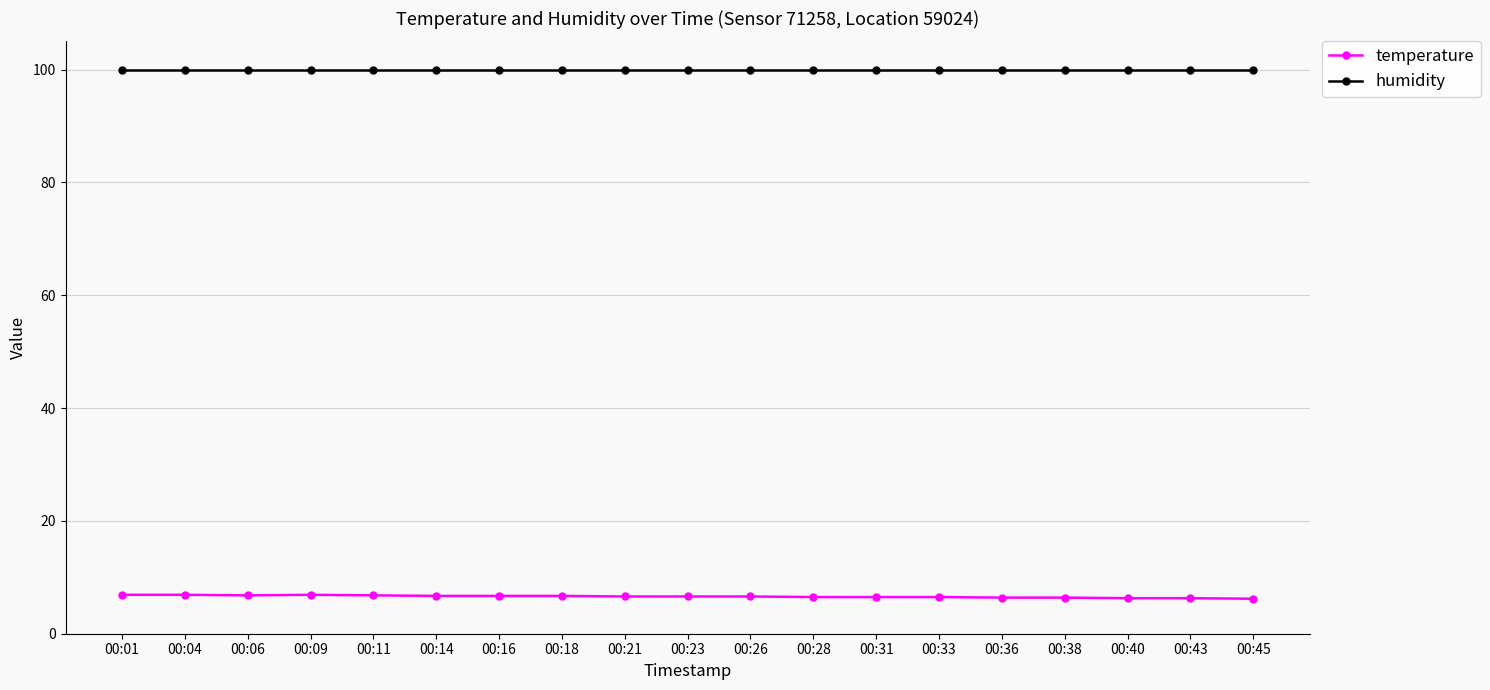

At 00:09, list the series in order from largest to smallest.

humidity, temperature